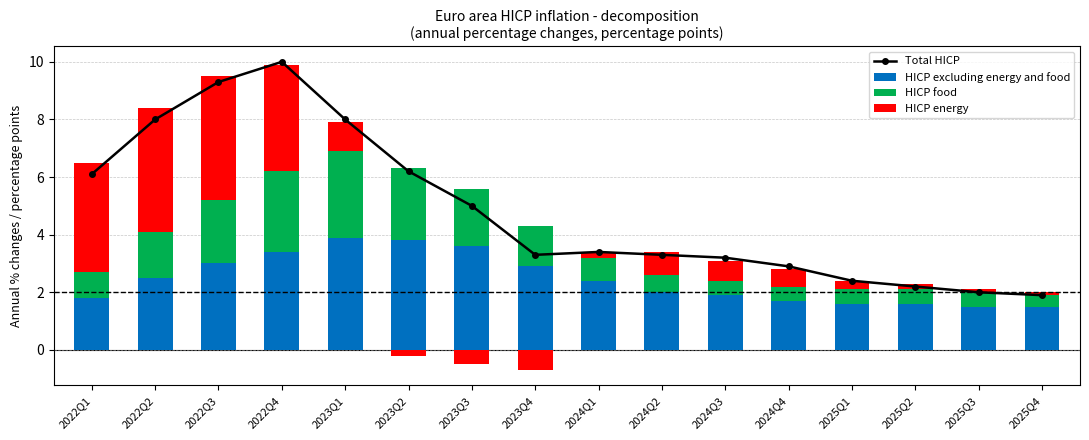

Count the number of categories in the chart.

16